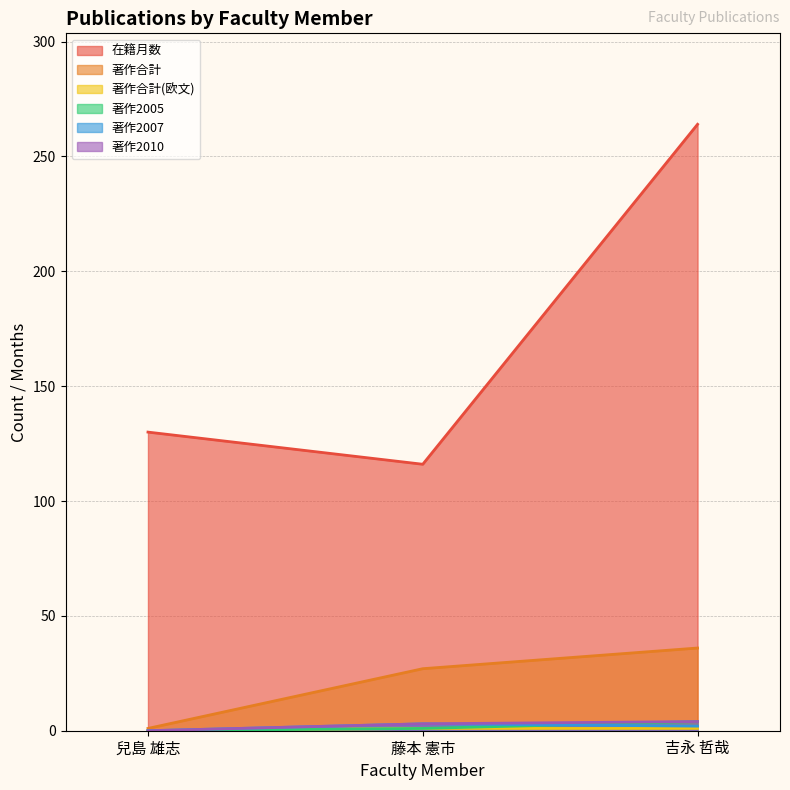

Which series has the largest range (max minus min)?

在籍月数